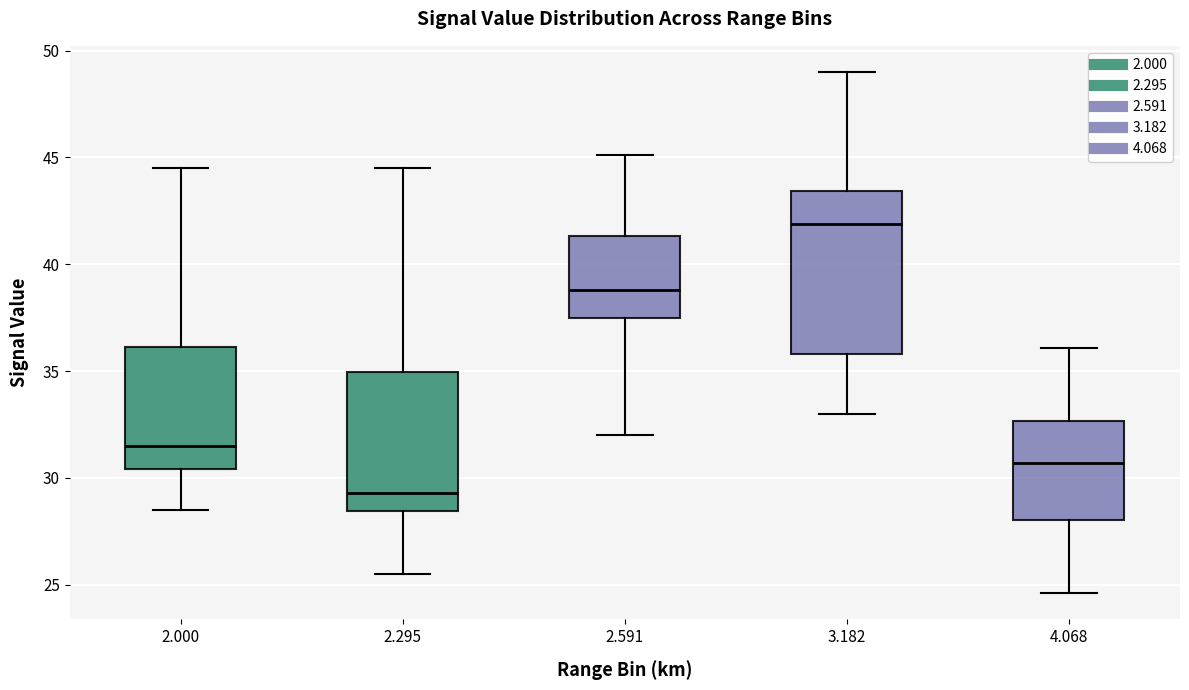

Which box is the tallest, from its lower edge to its upper edge?

3.182